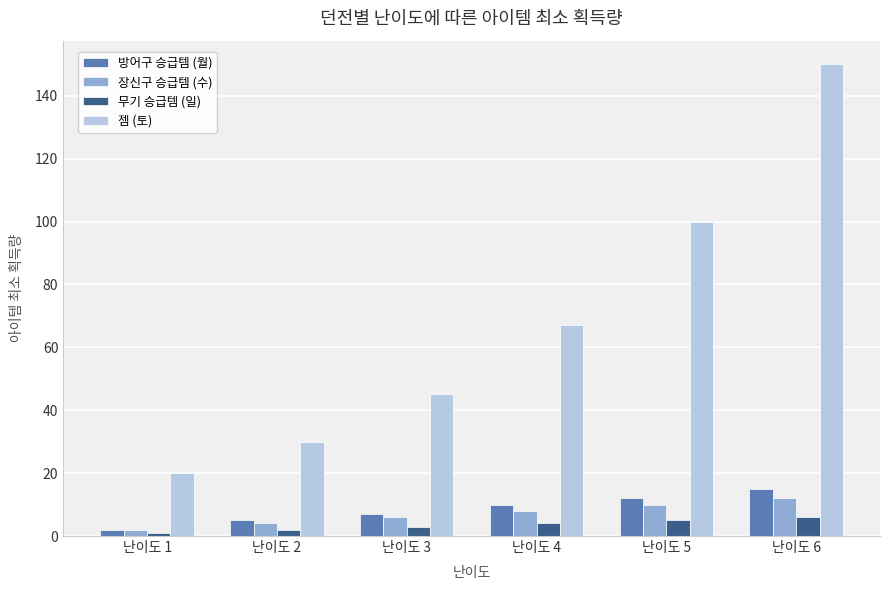

Which series has the largest range (max minus min)?

젬 (토)